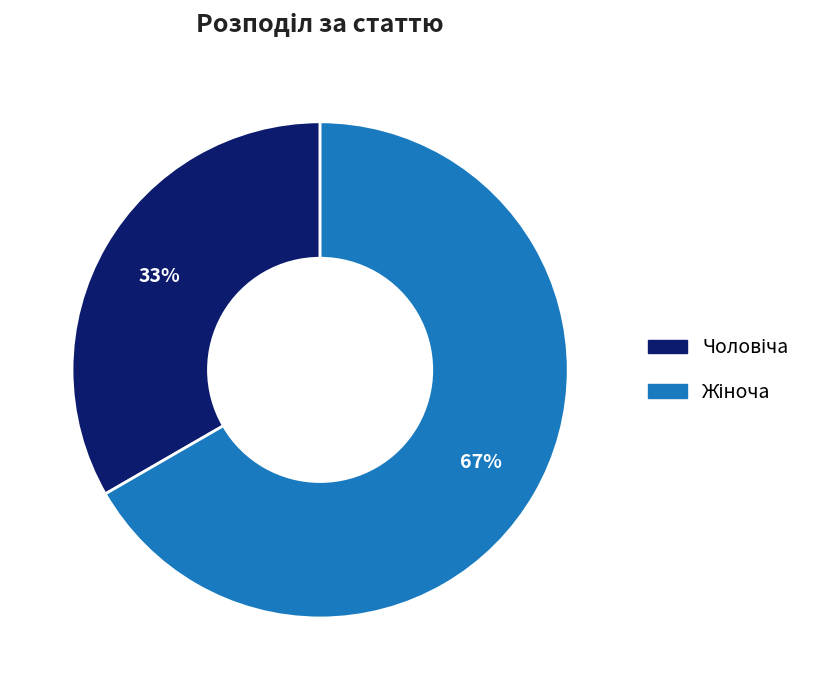

Is there a majority slice in this chart?

Yes